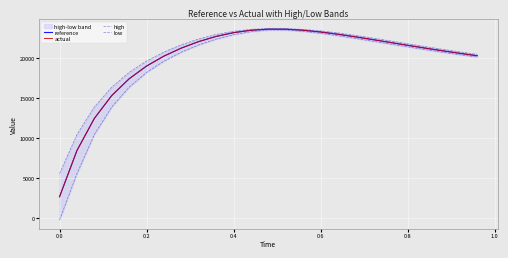

What is the smallest value displayed?

-272.2